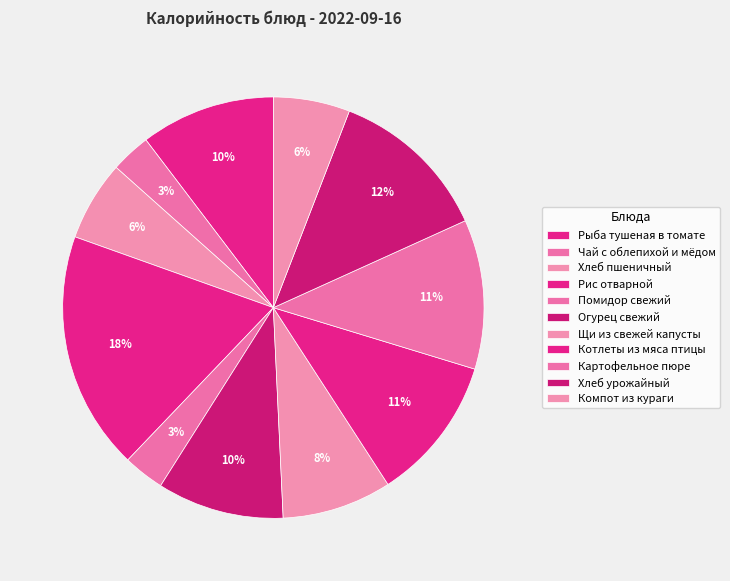

What portion of the pie excludes Хлеб пшеничный?

93.9%